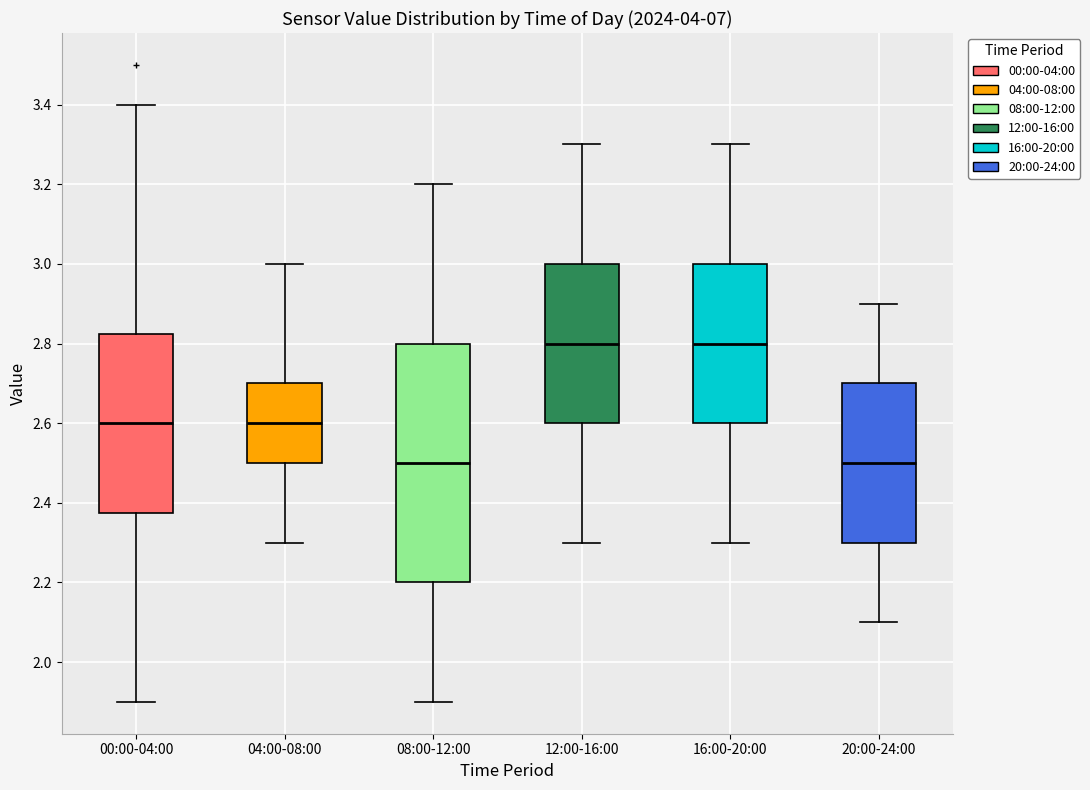

Reading left to right, transcribe this box plot: for each box, give where its median line is, the range the box spans, and where its two whiskers end, as read against the y-axis. The values are not printed on the chart, so give them approximately, as read against the axis.

00:00-04:00: median 2.60, box 2.38 to 2.82, whiskers 1.90 to 3.40
04:00-08:00: median 2.60, box 2.50 to 2.70, whiskers 2.30 to 3.00
08:00-12:00: median 2.50, box 2.20 to 2.80, whiskers 1.90 to 3.20
12:00-16:00: median 2.80, box 2.60 to 3.00, whiskers 2.30 to 3.30
16:00-20:00: median 2.80, box 2.60 to 3.00, whiskers 2.30 to 3.30
20:00-24:00: median 2.50, box 2.30 to 2.70, whiskers 2.10 to 2.90